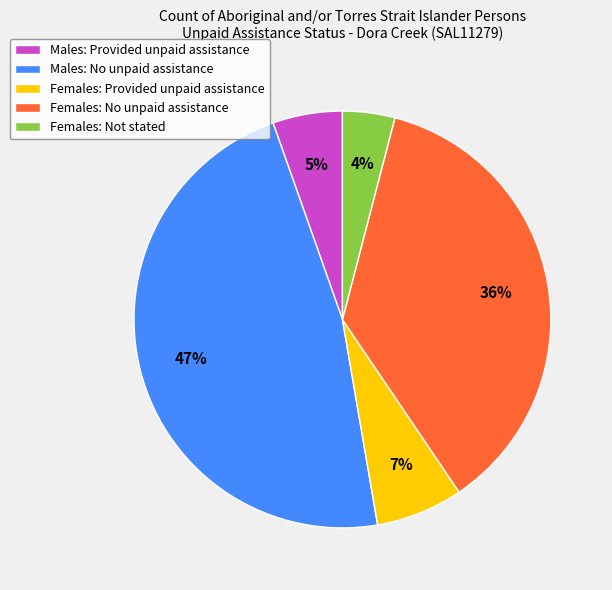

Between Females: No unpaid assistance and Females: Provided unpaid assistance, which is larger?

Females: No unpaid assistance